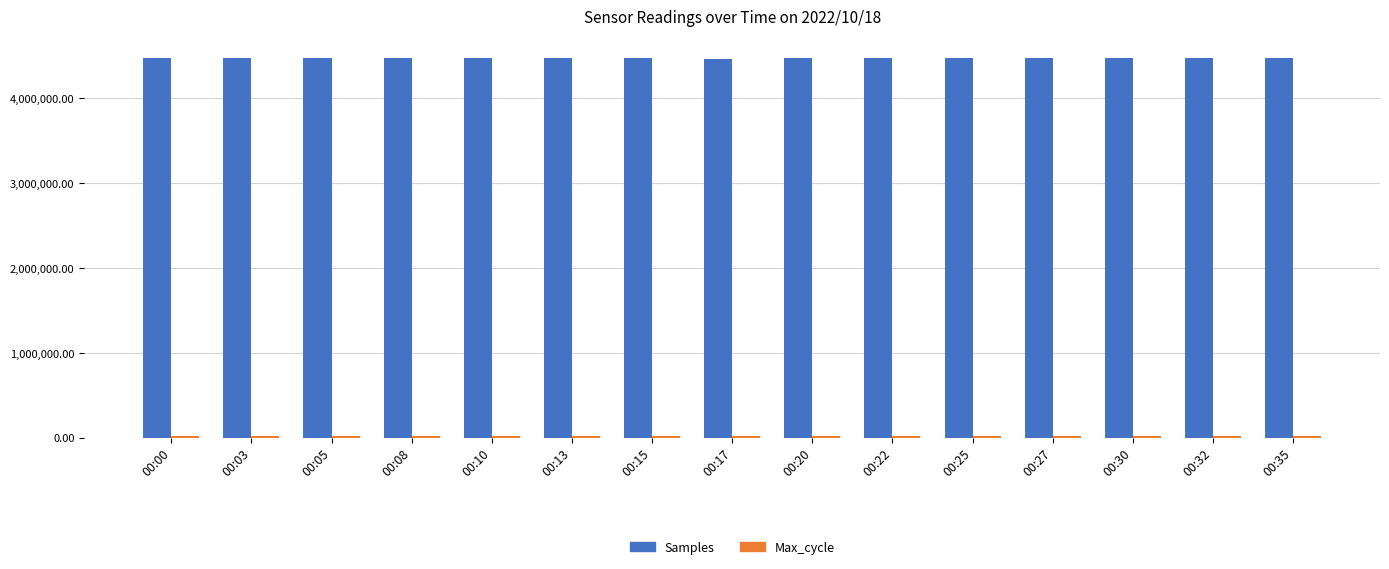

What is the spread (max minus min) of values at 00:08?

4458239